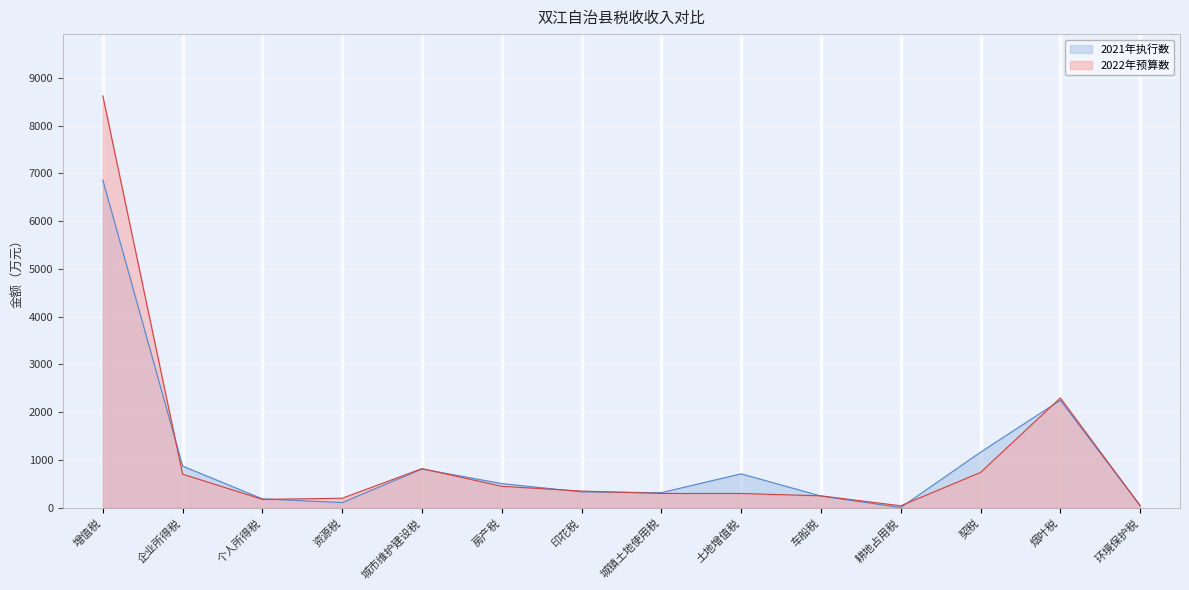

What is the difference between the second highest and second lowest values in the 2021年执行数 series?

2207